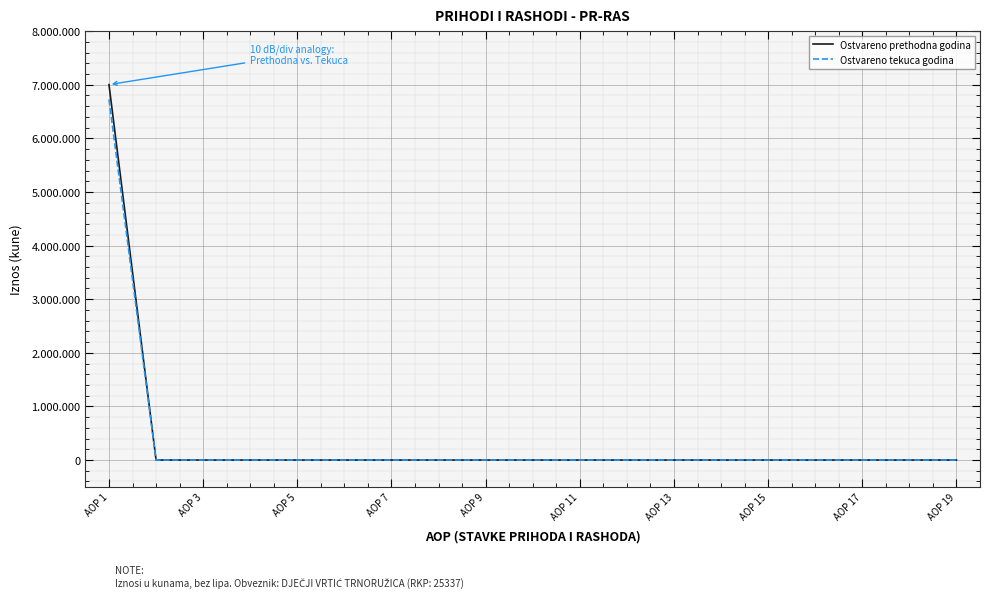

Does the chart display data point markers on the line(s)?

No